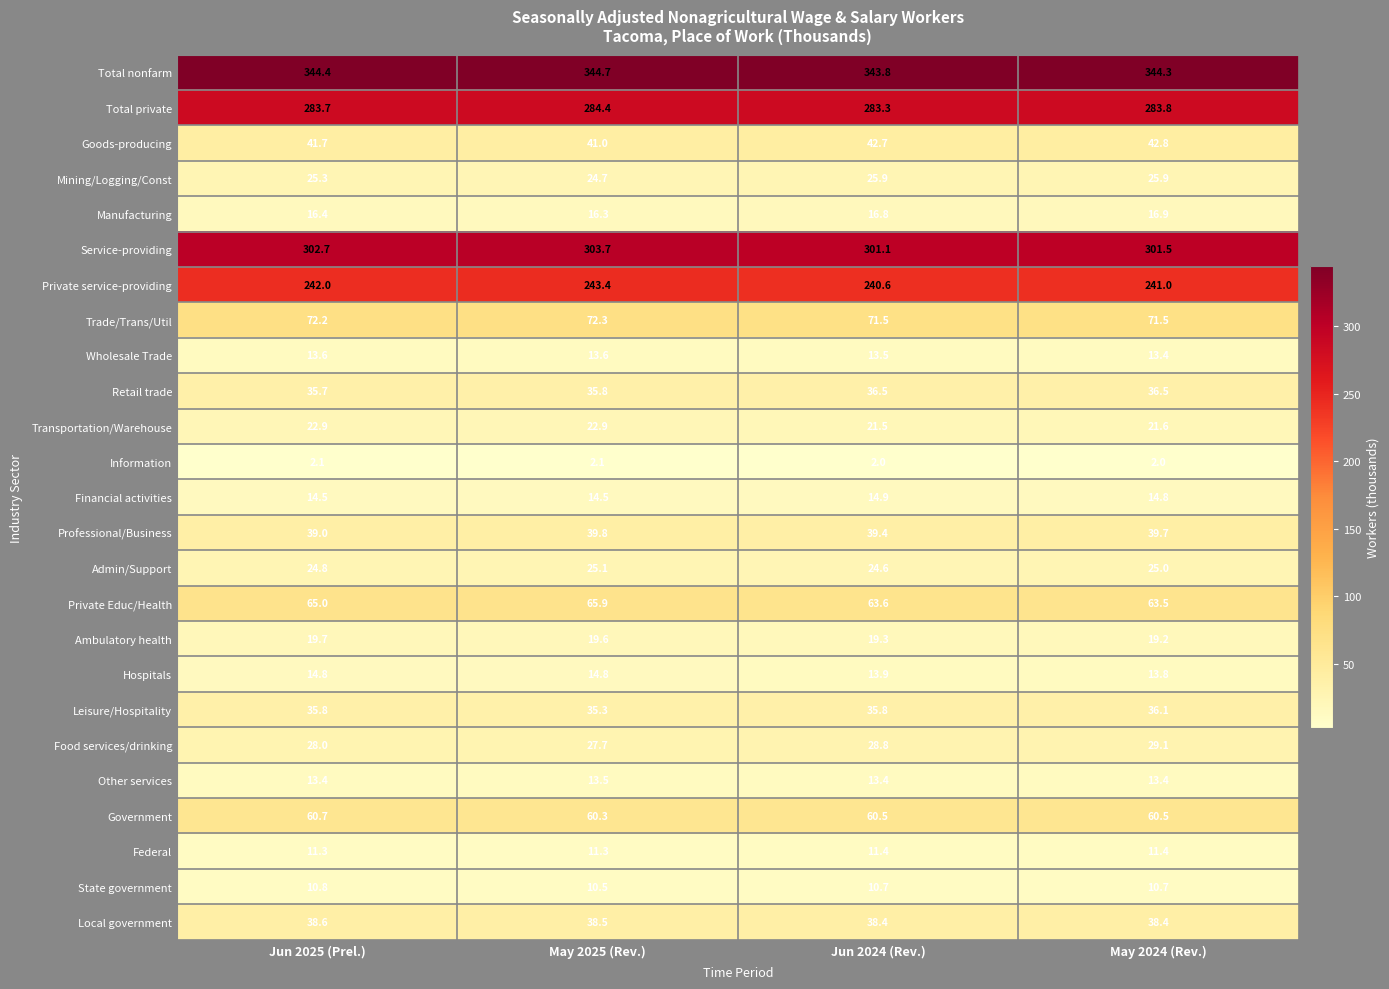

Which series has the largest total across all categories?

Total nonfarm